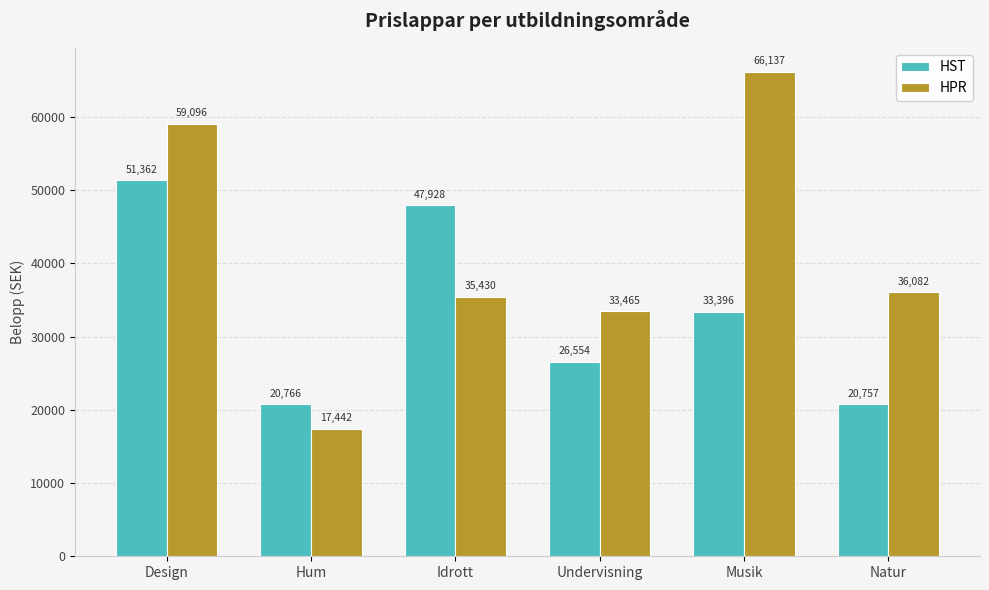

At which category is the sum across all series the highest?

Design